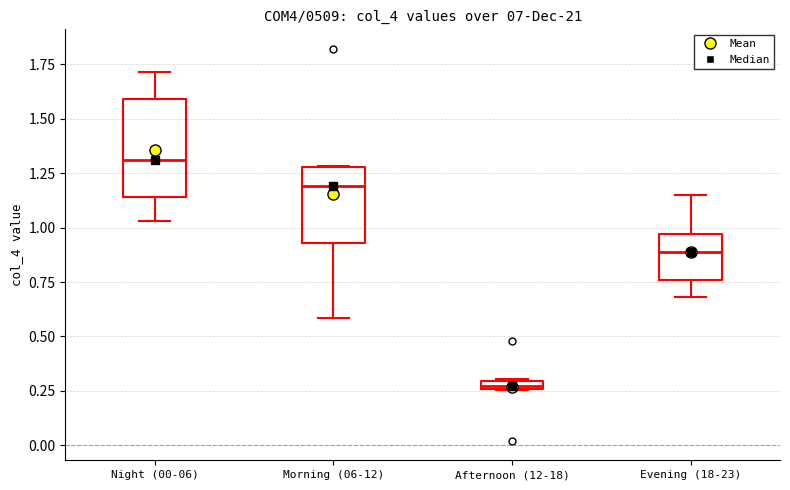

Which box's median line is the lowest?

Afternoon (12-18)